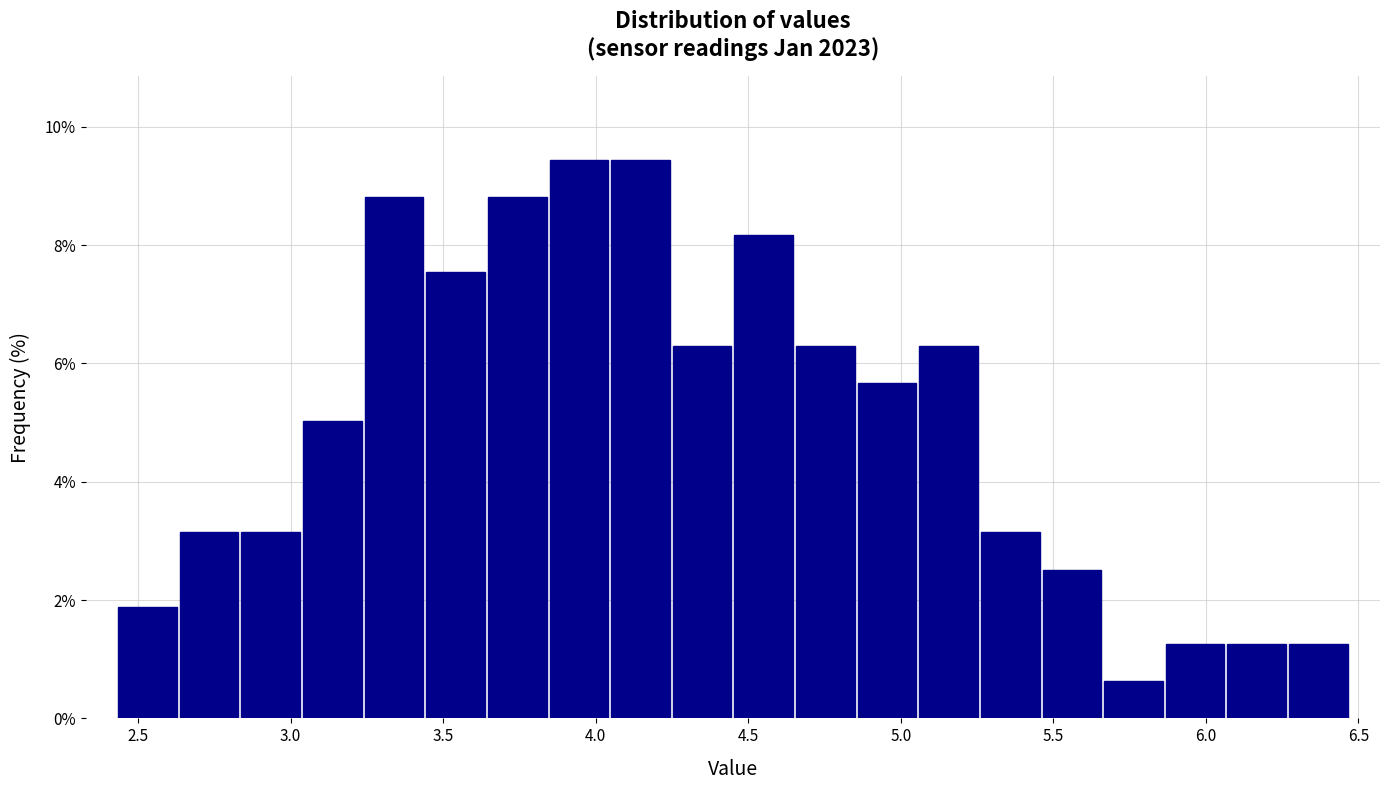

Reading left to right, list every bar in this chart as the range it spans on the x-axis followed by its height. Neither the bar edges nor the heights are printed on the chart, so give them approximately, as read against the axes.

2.45 to 2.65: 1.8
2.65 to 2.85: 3.2
2.85 to 3.05: 3.2
3.05 to 3.25: 5.0
3.25 to 3.45: 8.8
3.45 to 3.65: 7.6
3.65 to 3.85: 8.8
3.85 to 4.05: 9.4
4.05 to 4.25: 9.4
4.25 to 4.45: 6.2
4.45 to 4.65: 8.2
4.65 to 4.85: 6.2
4.85 to 5.05: 5.6
5.05 to 5.25: 6.2
5.25 to 5.45: 3.2
5.45 to 5.65: 2.6
5.65 to 5.85: 0.6
5.85 to 6.05: 1.2
6.05 to 6.25: 1.2
6.25 to 6.45: 1.2